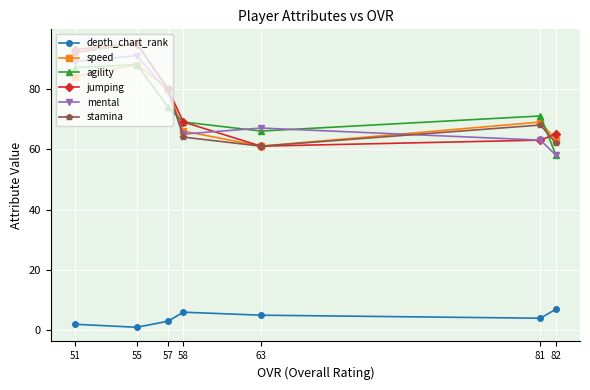

What is the difference between the highest and lowest values at 51?

91